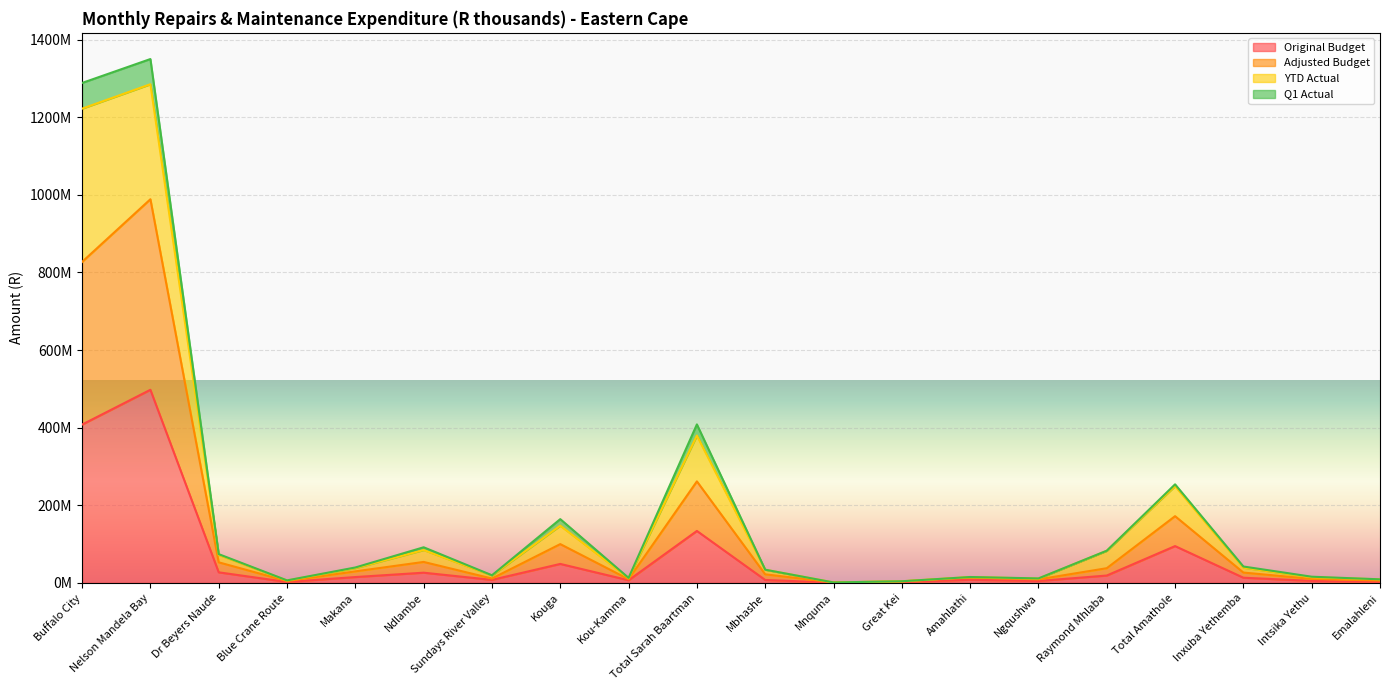

Which category has the lowest value in the Q1 Actual series?

Mnquma